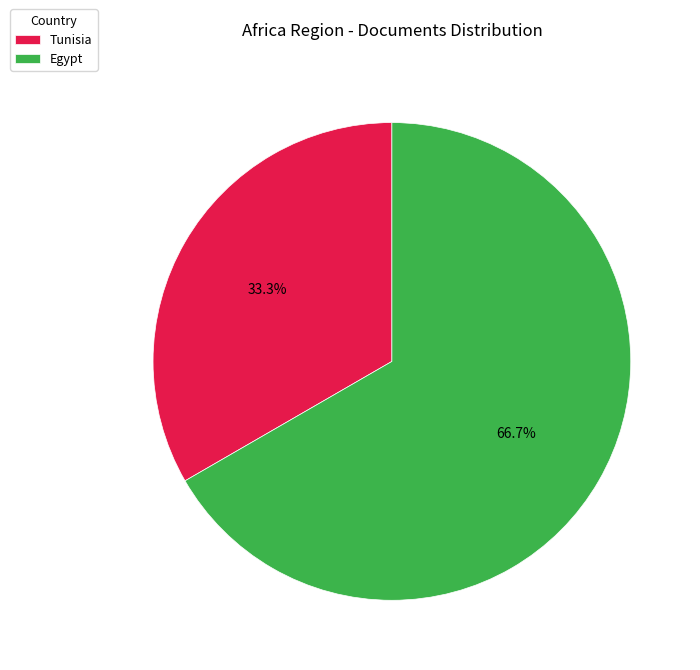

To the nearest percent, what percentage of the pie is Tunisia?

33%